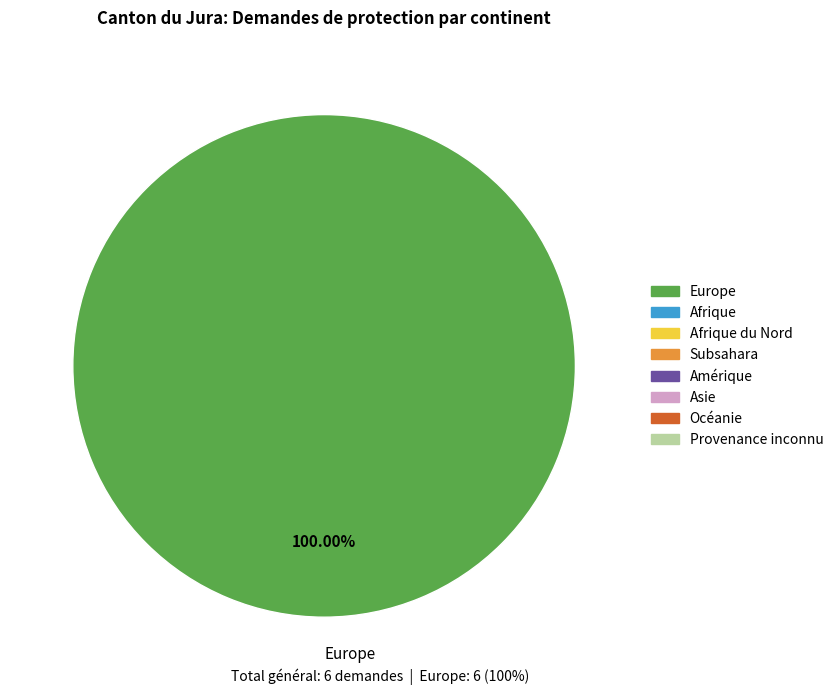

Rank the categories by value from lowest to highest.

Europe